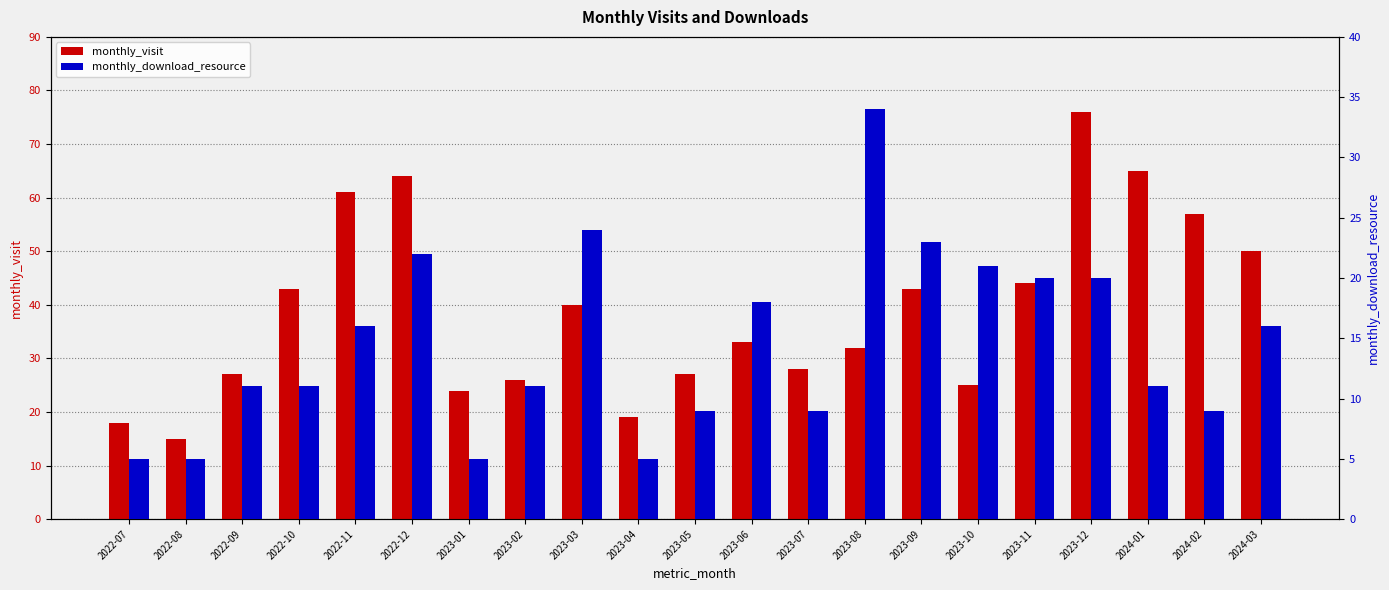

Reading left to right, list all the values displayed in this chart.

monthly_visit: 18	15	27	43	61	64	24	26	40	19	27	33	28	32	43	25	44	76	65	57	50
monthly_download_resource: 5	5	11	11	16	22	5	11	24	5	9	18	9	34	23	21	20	20	11	9	16